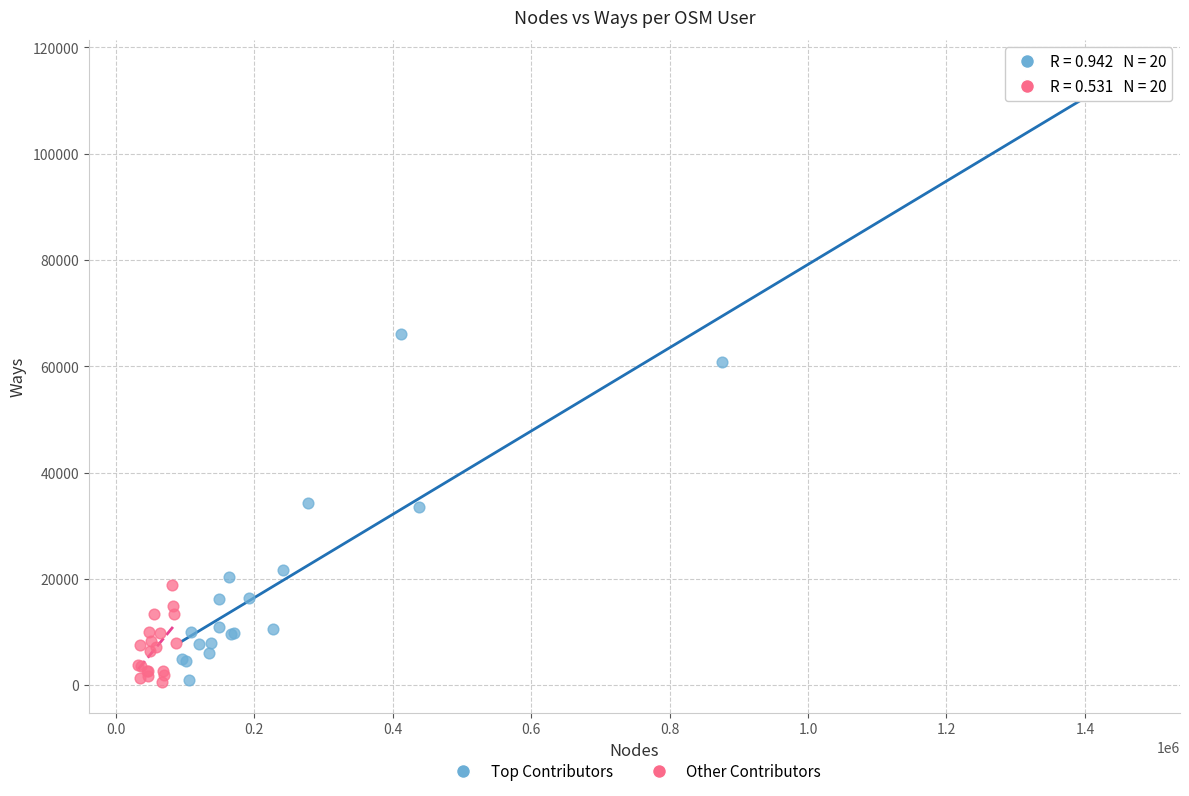

Which series has the largest Y range (max minus min)?

Top Contributors